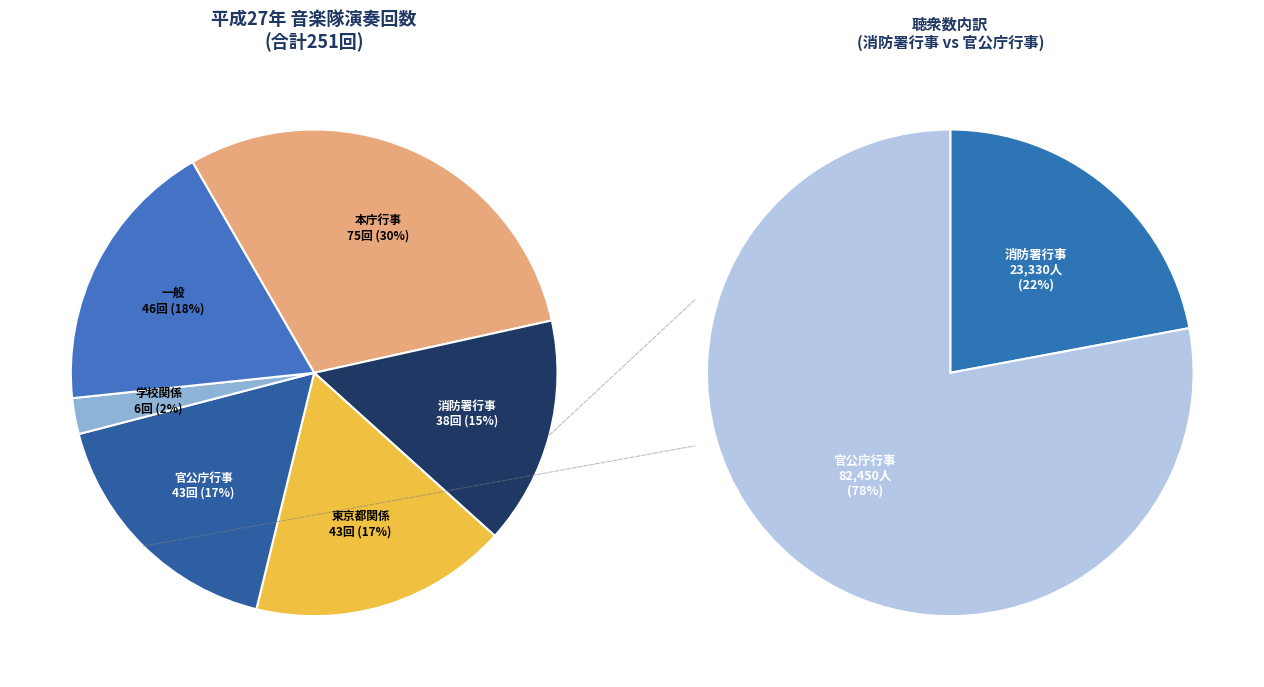

To the nearest percent, what portion does 消防署行事 represent?

15%